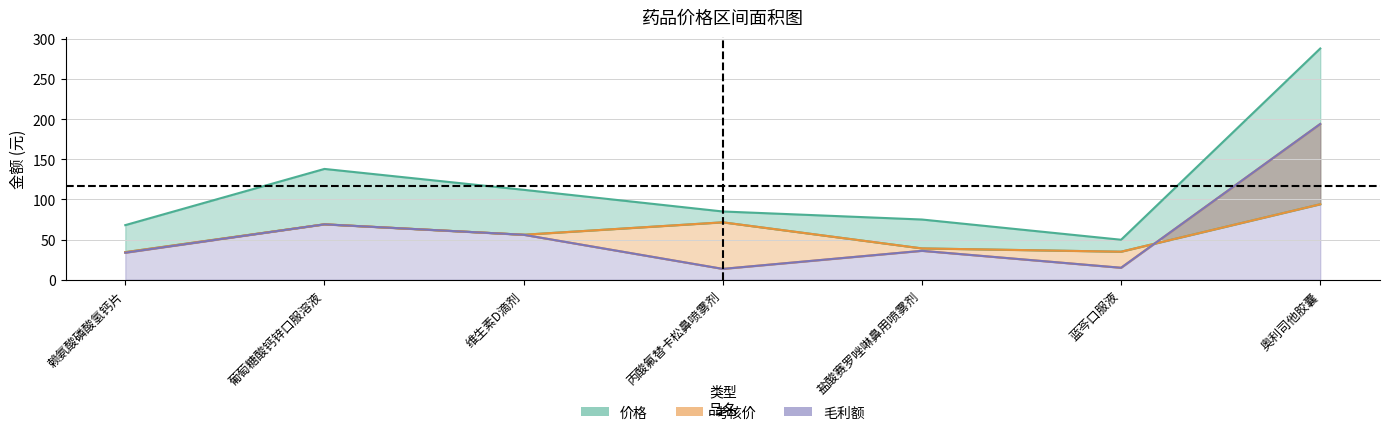

What is the sum of all 考核价 values?

398.7